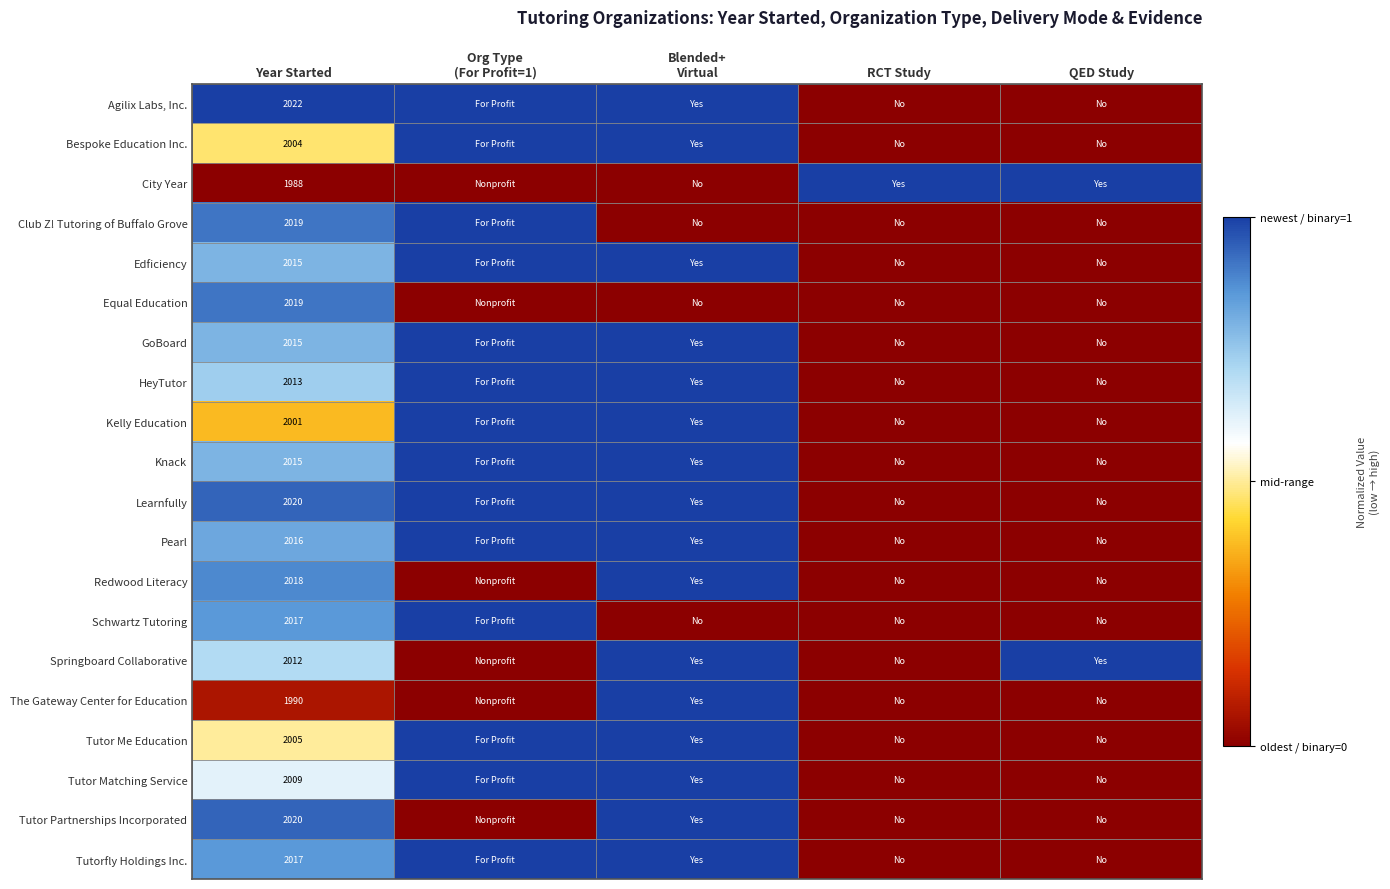

The value of Springboard Collaborative at Year Started is 2915. True or false?

False